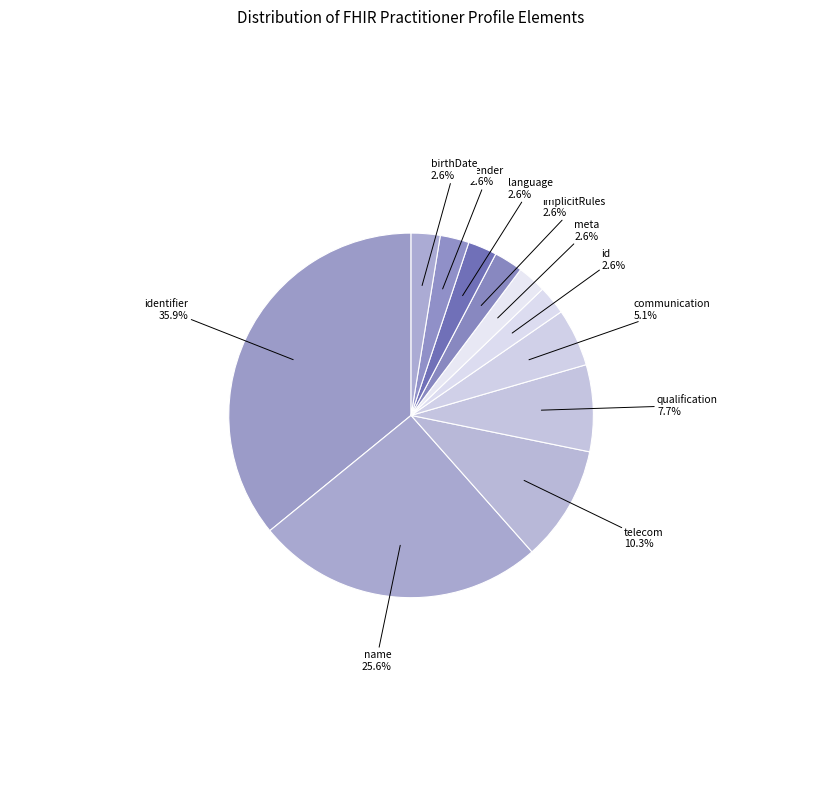

Count the number of slices in the pie.

11